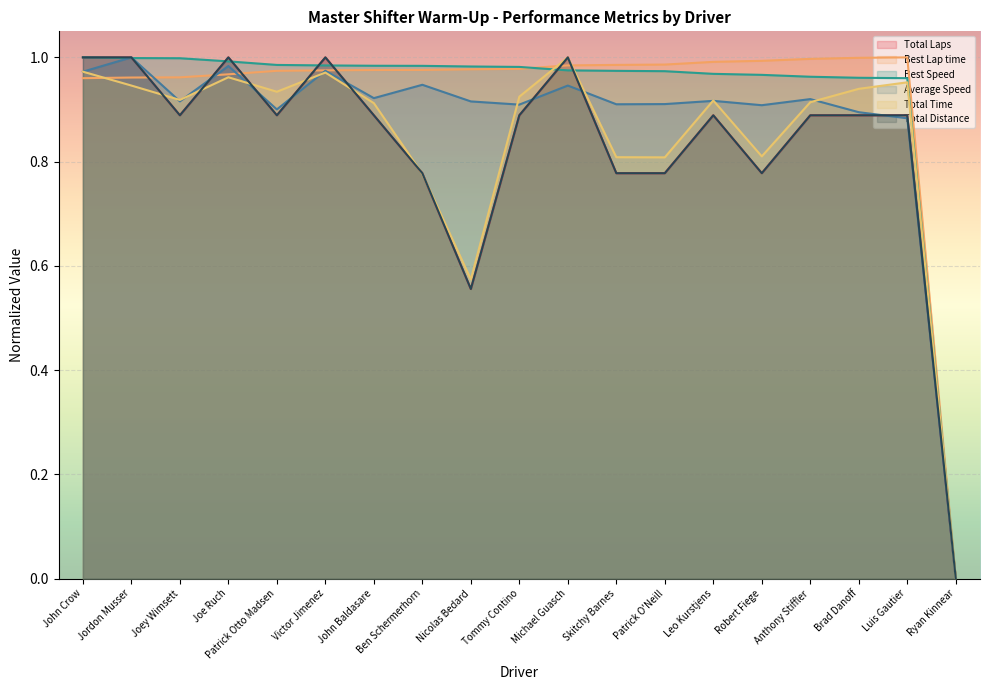

How many intersections are there between Best Speed and Total Time?

2